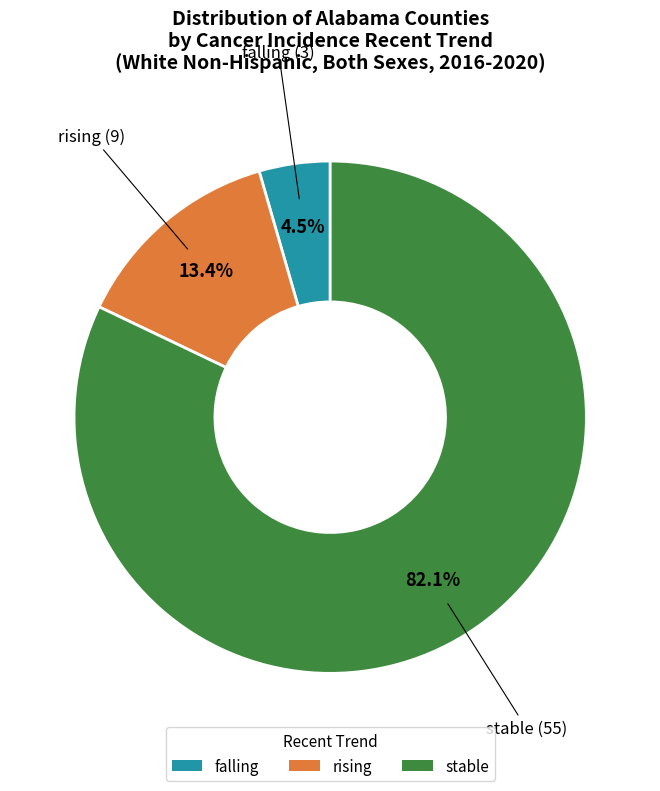

Rank the categories by value from highest to lowest.

stable, rising, falling